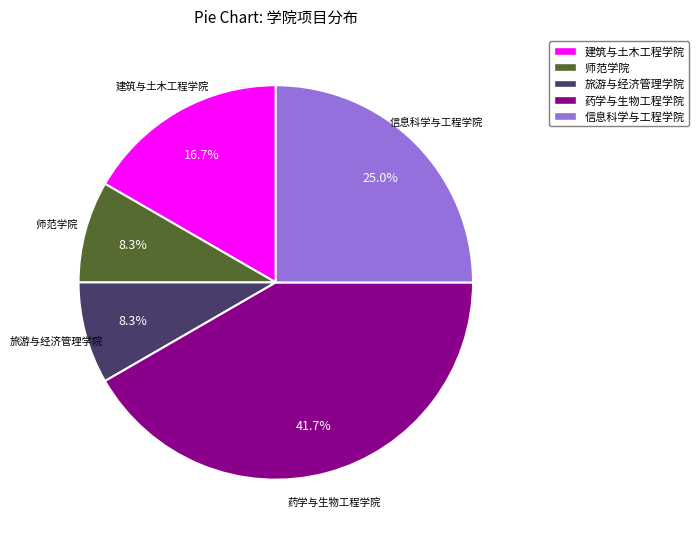

To the nearest percent, what portion does 师范学院 represent?

8%